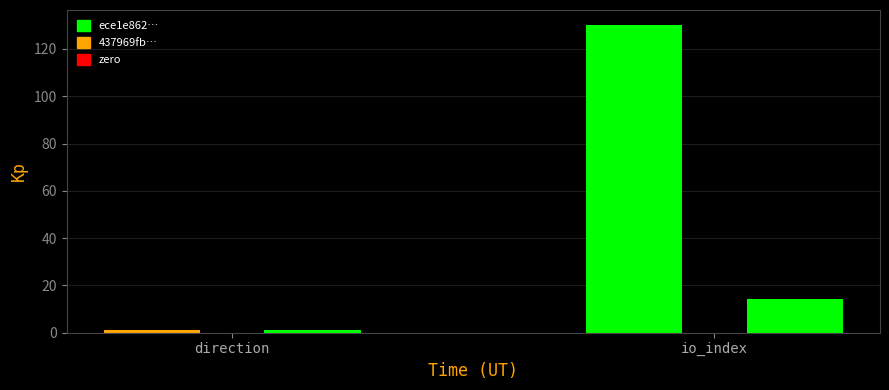

The value of ece1e86201d428e02cdfd9b11ff8d0e08acbaf0 at 1 is 23. True or false?

False